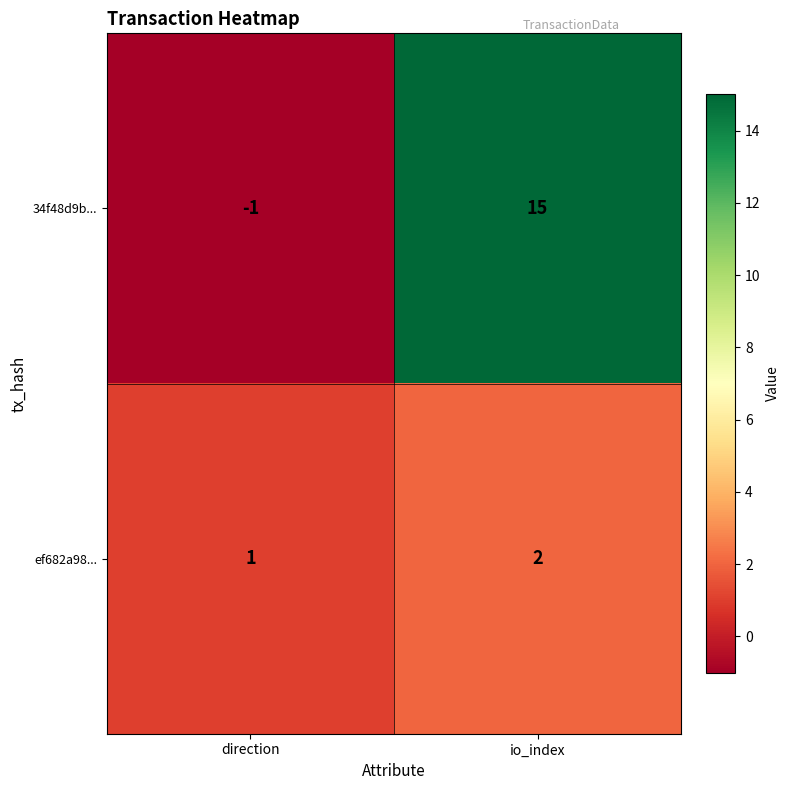

Between direction and io_index, which series saw the biggest shift?

34f48d9b...